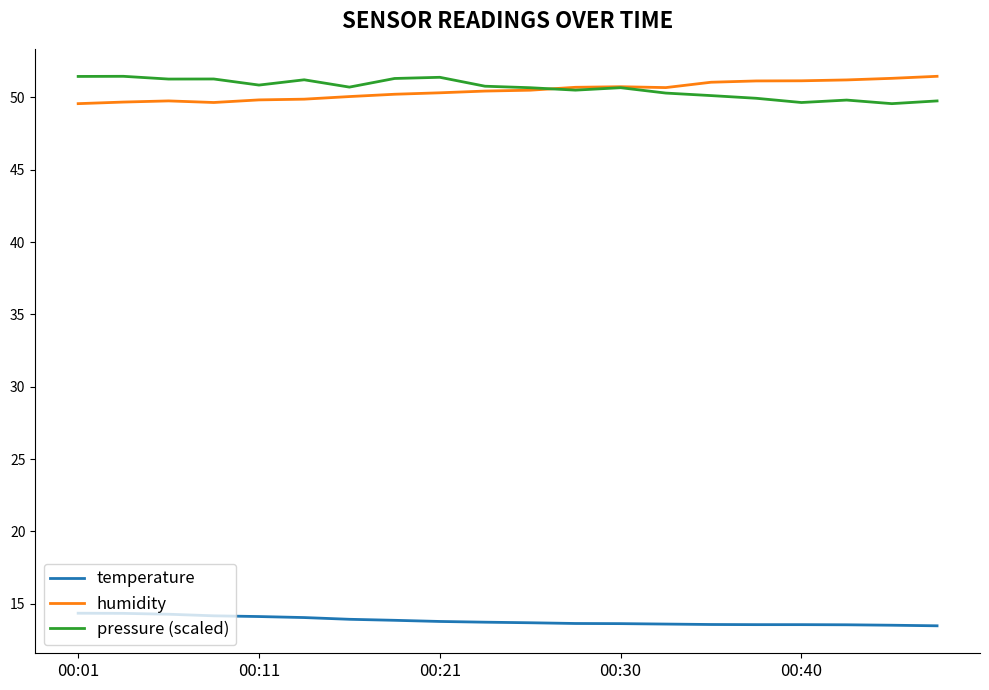

What is the smallest value displayed?

13.5